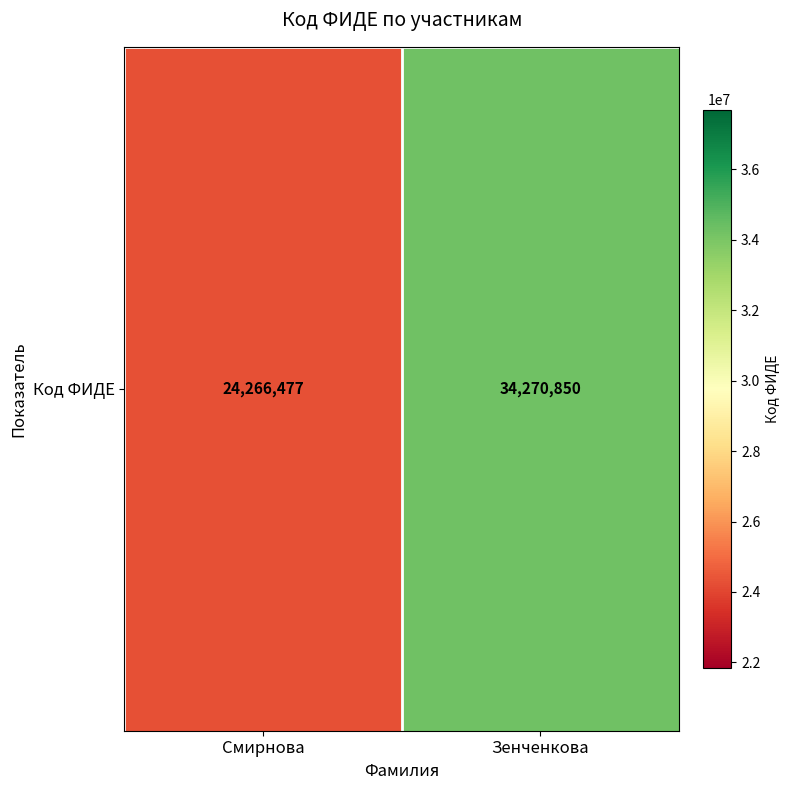

Which has a higher value, Смирнова or Зенченкова?

Зенченкова